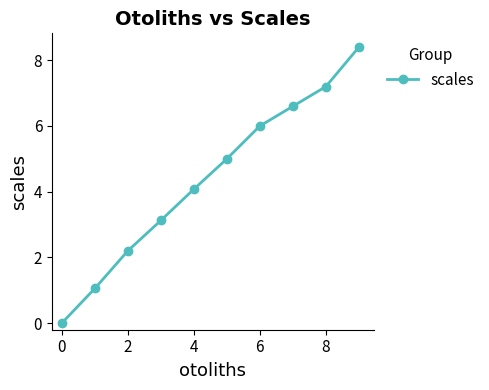

True or false: there are more than 1 points higher than both neighbors.

False